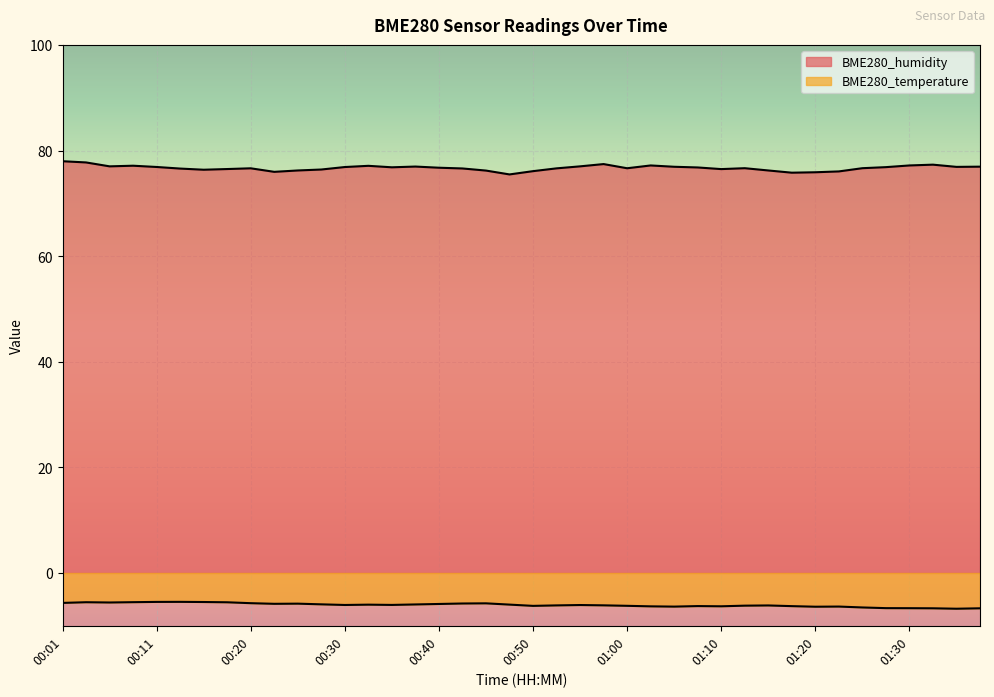

At how many categories does at least one series exceed 19?

40